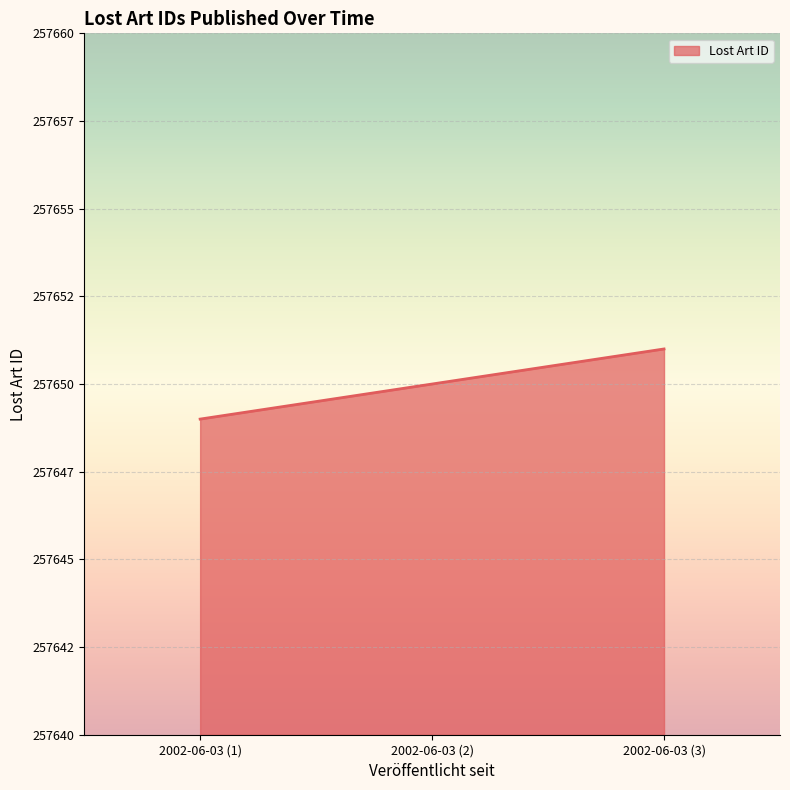

What is the maximum value shown in the chart?

257651